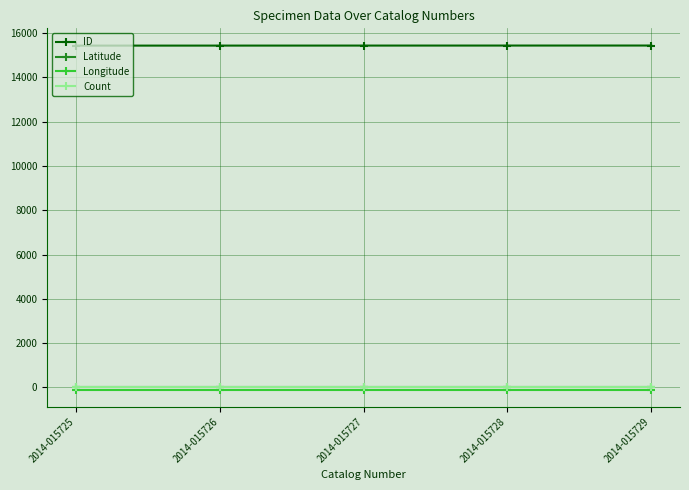

True or false: Longitude has more than 2 points higher than both neighbors.

False